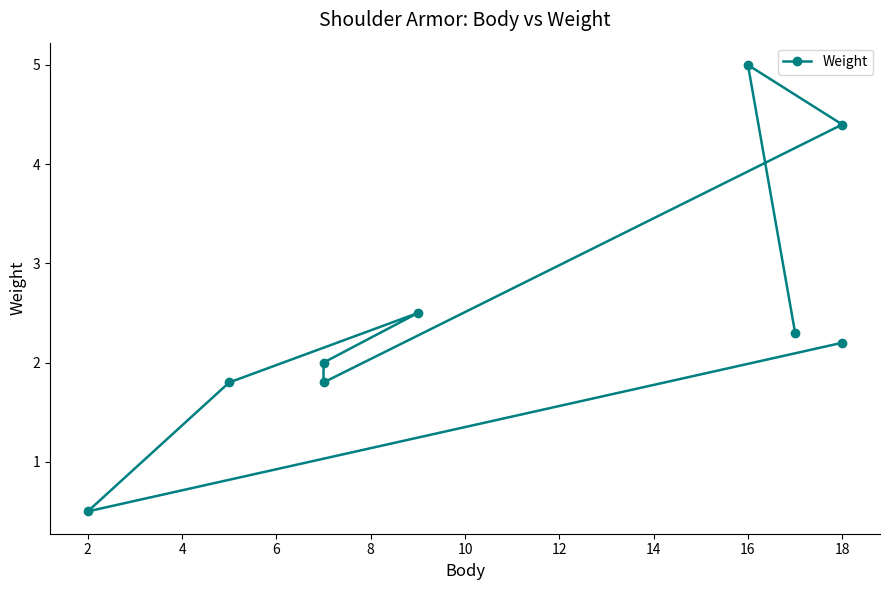

What is the difference between the maximum and second lowest values?

3.2